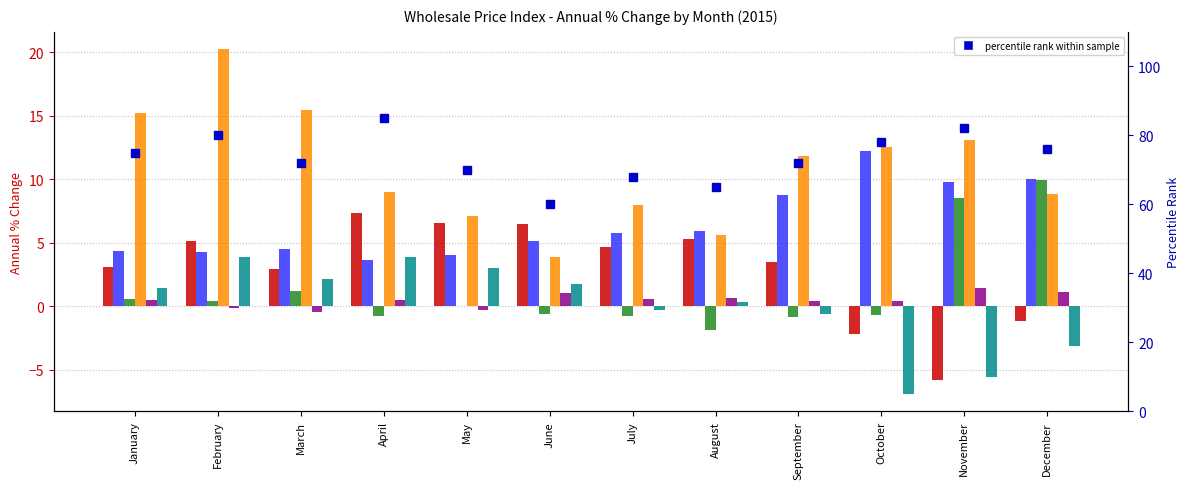

Reading left to right, extract all data points from this chart.

Legumes: 3.1	5.1	2.9	7.3	6.5	6.5	4.7	5.3	3.5	-2.2	-5.8	-1.2
Live animals: 4.3	4.3	4.5	3.6	4.0	5.2	5.8	6.0	8.7	12.2	9.8	10.0
Other animal products: 0.6	0.4	1.2	-0.8	0.0	-0.6	-0.8	-1.9	-0.9	-0.7	8.6	9.9
Fish: 15.2	20.3	15.5	9.0	7.2	3.9	8.0	5.6	11.8	12.6	13.1	8.8
Preserved vegetables: 0.5	-0.1	-0.4	0.5	-0.3	1.0	0.5	0.7	0.4	0.5	1.4	1.1
Coffee and derivatives: 1.5	3.9	2.1	3.9	3.0	1.7	-0.3	0.3	-0.6	-6.9	-5.5	-3.1